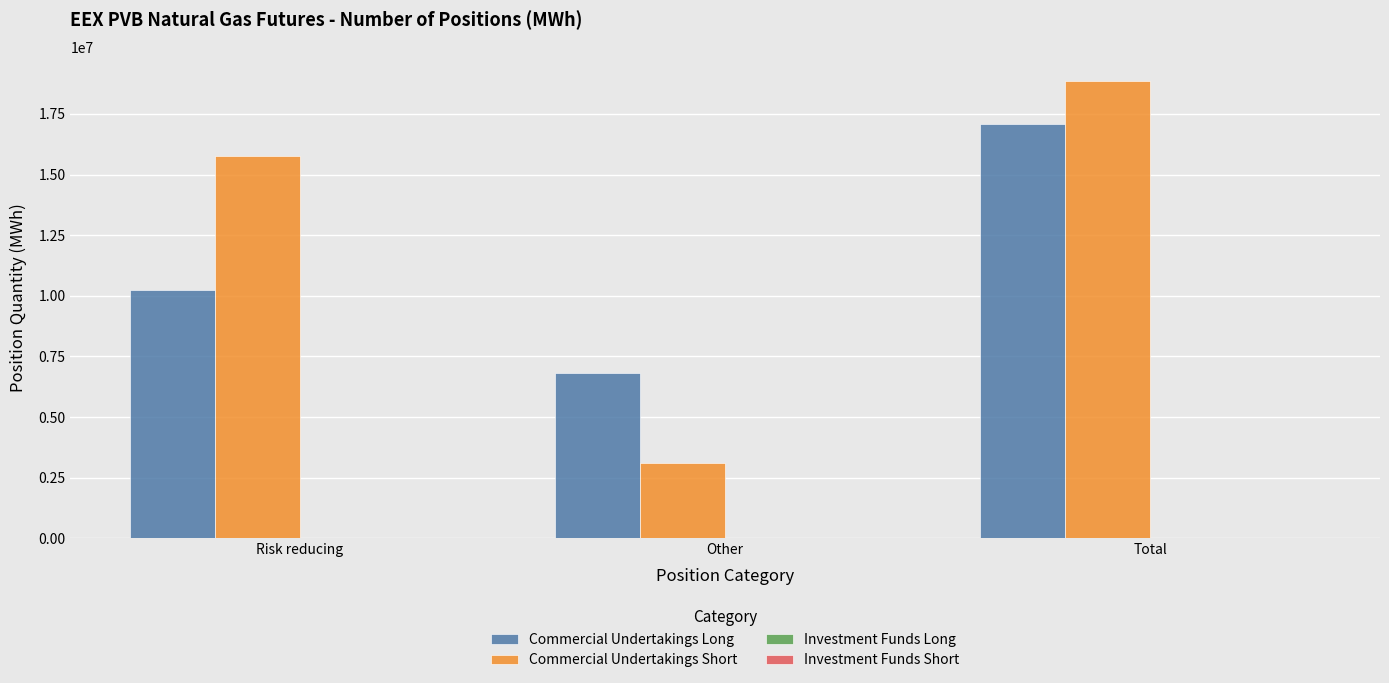

At which label is Commercial Undertakings Long closest to 11943310?

Risk reducing